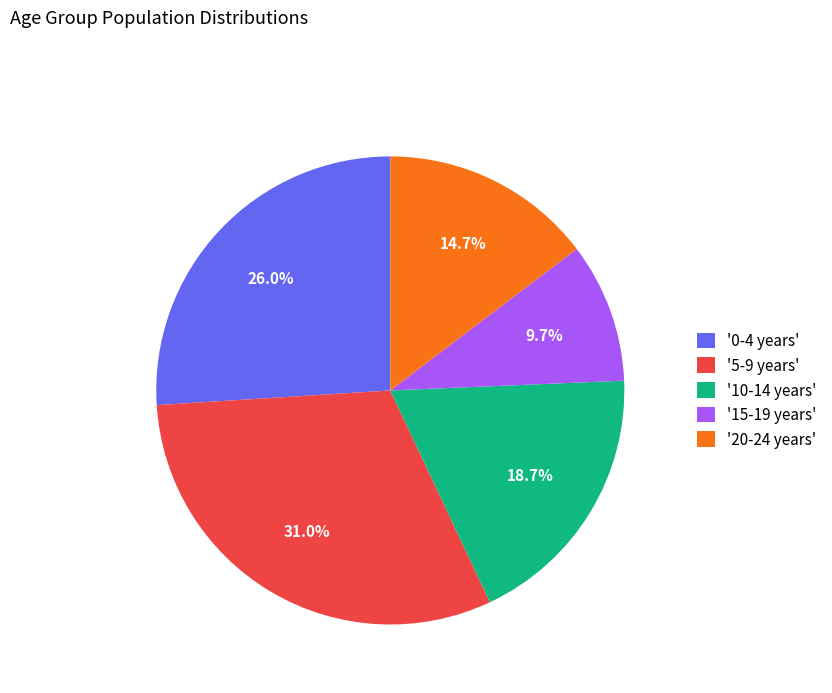

How much of the chart is everything except '5-9 years'?

69.0%